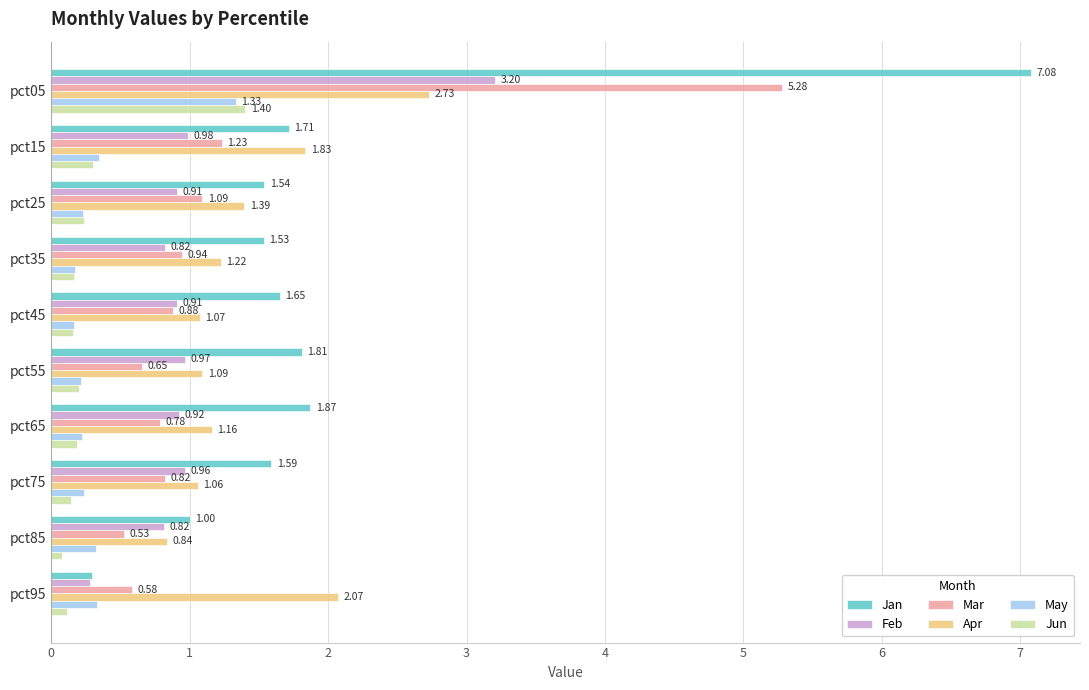

What is the difference between the second highest and second lowest values in the Apr series?

1.0